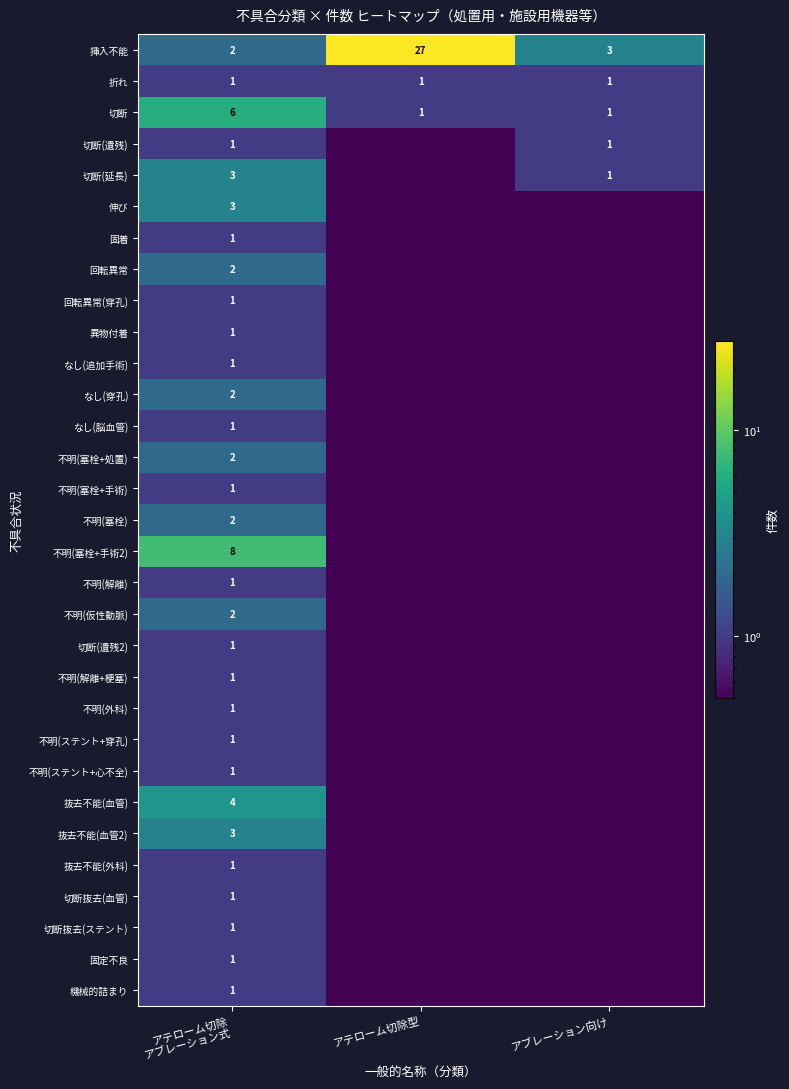

At which label is 挿入不能 closest to 14?

アブレーション向け